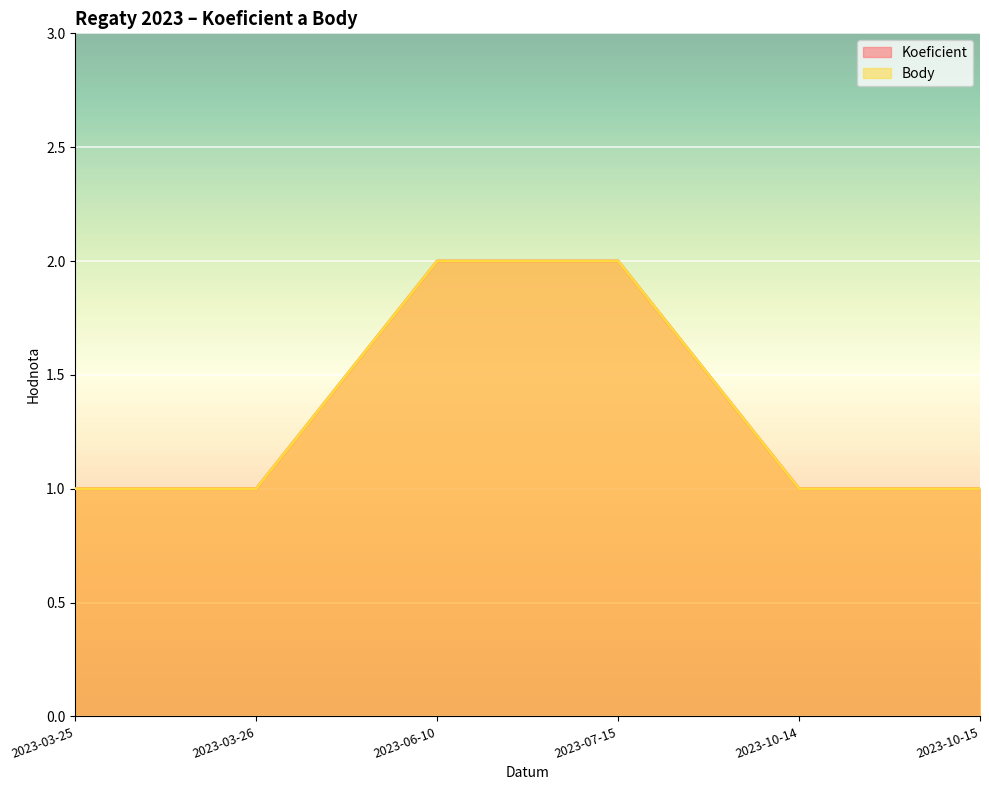

Which label corresponds to the smallest value in the chart?

2023-03-25